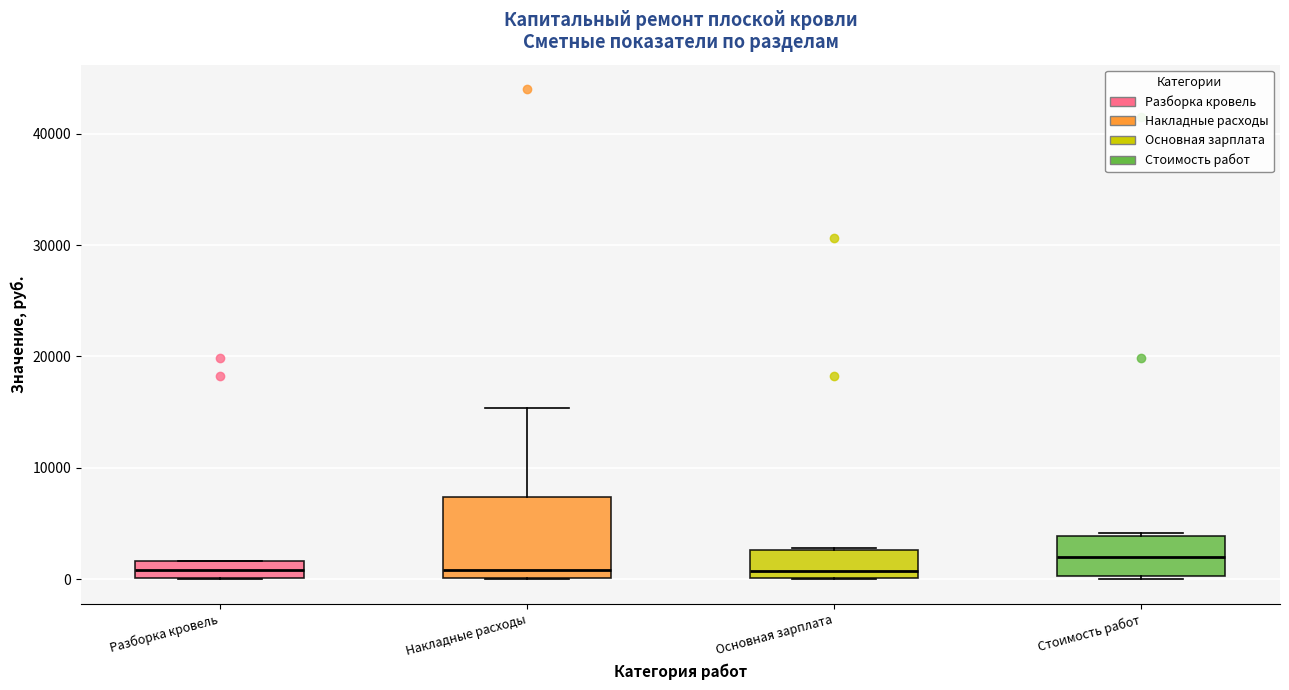

Reading left to right, transcribe this box plot: for each box, give where its median line is, the range the box spans, and where its two whiskers end, as read against the y-axis. The values are not printed on the chart, so give them approximately, as read against the axis.

Разборка кровель: median 1000, box 0 to 2000, whiskers 0 to 2000
Накладные расходы: median 1000, box 0 to 7000, whiskers 0 to 15000
Основная зарплата: median 1000, box 0 to 3000, whiskers 0 to 3000
Стоимость работ: median 2000, box 0 to 4000, whiskers 0 to 4000